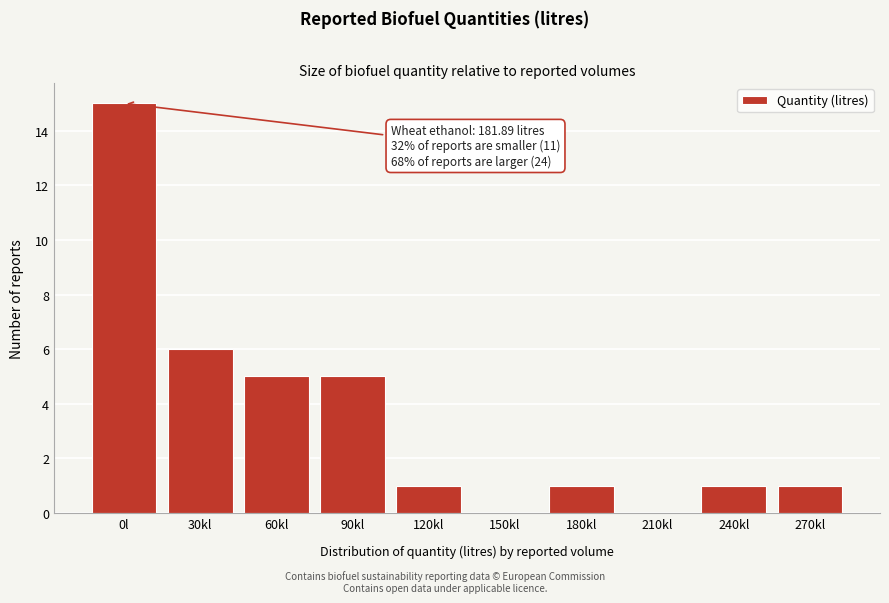

Reading right to left, what are all the values shown in this chart?

270kl=1	240kl=1	210kl=0	180kl=1	150kl=0	120kl=1	90kl=5	60kl=5	30kl=6	0l=15